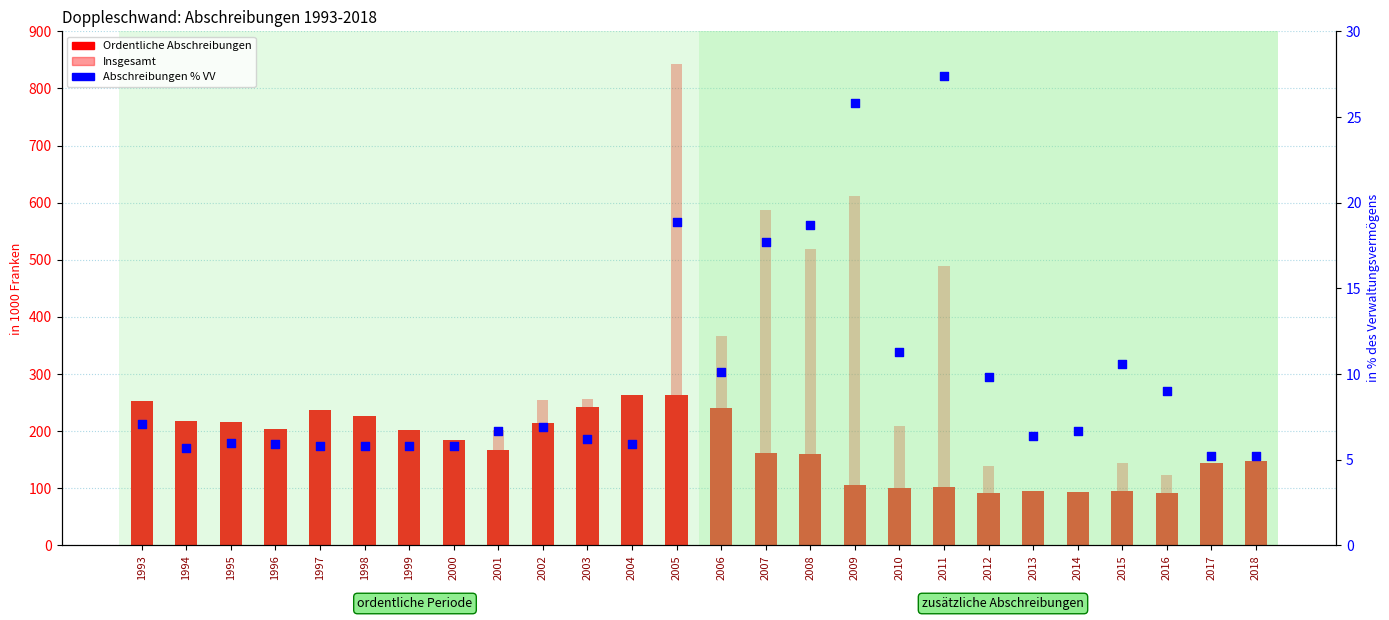

Which series has the largest total across all categories?

Insgesamt